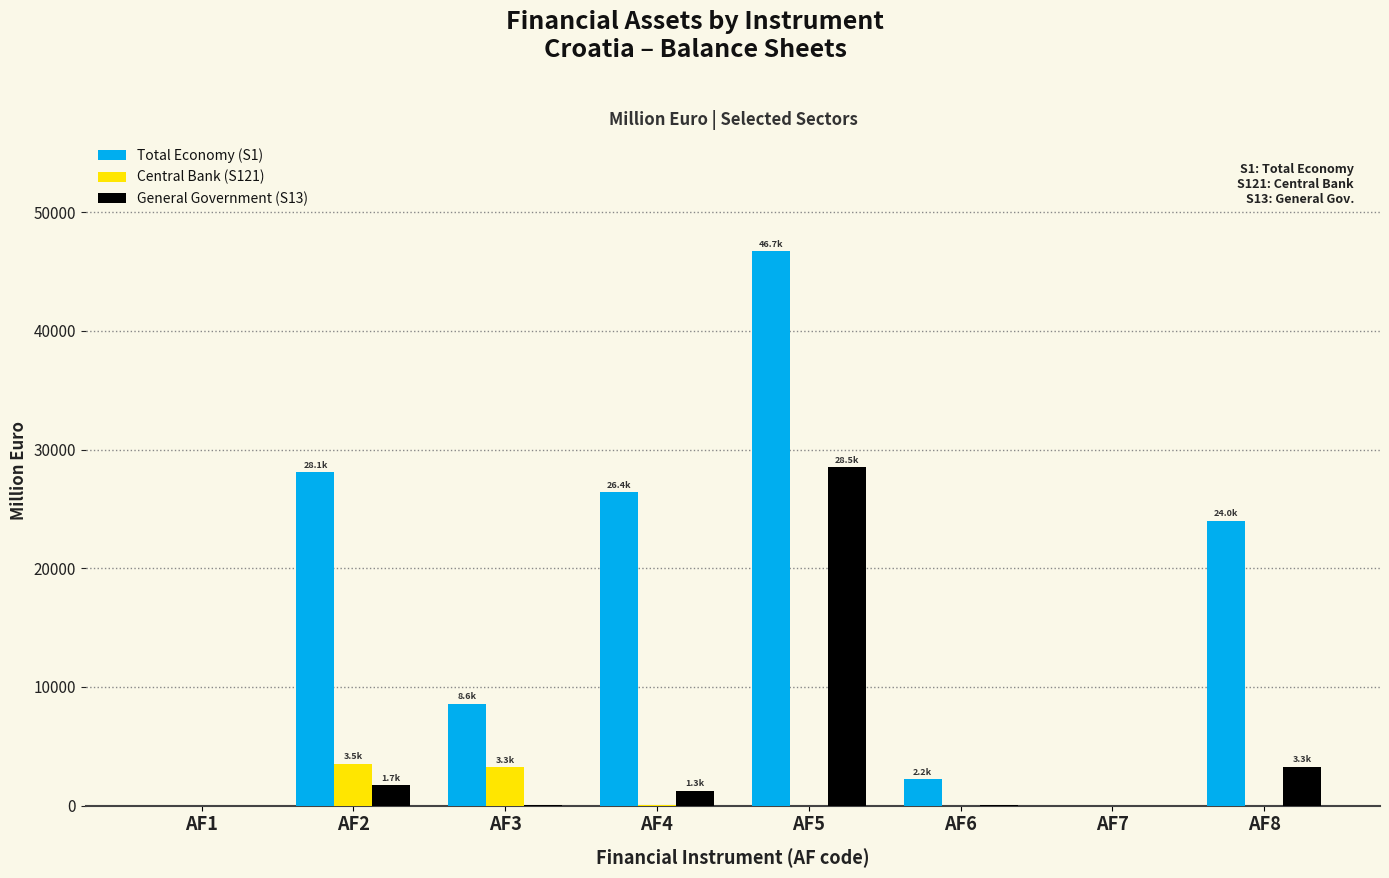

What is the highest value of the Central Bank (S121) series?

3524.9